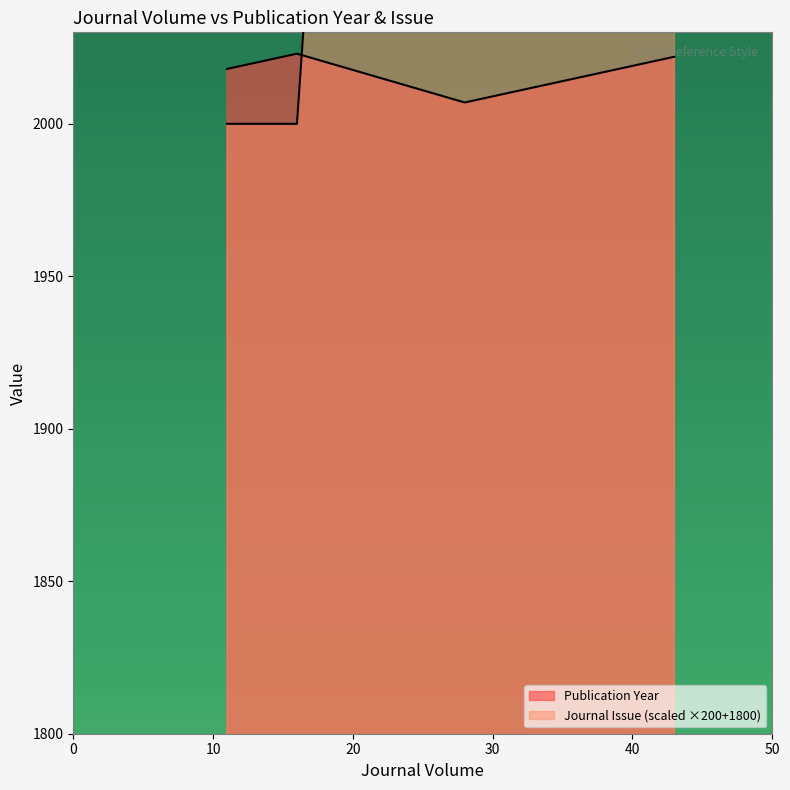

Reading left to right, list all the values displayed in this chart.

Publication Year: 11=2018	16=2023	28=2007	31=2010	43=2022
Journal Issue: 11=2000	16=2000	28=2800	31=3200	43=3800